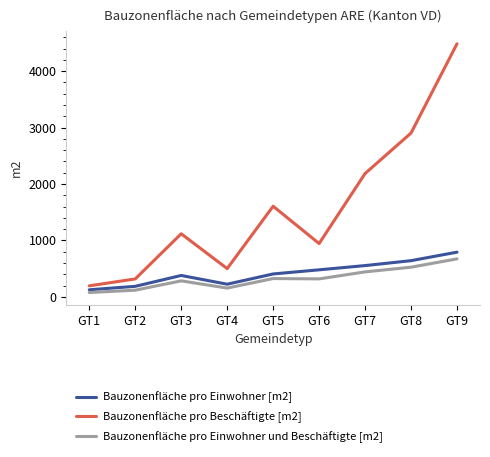

Where does the Bauzonenfläche pro Einwohner [m2] series first go above 404?

GT5